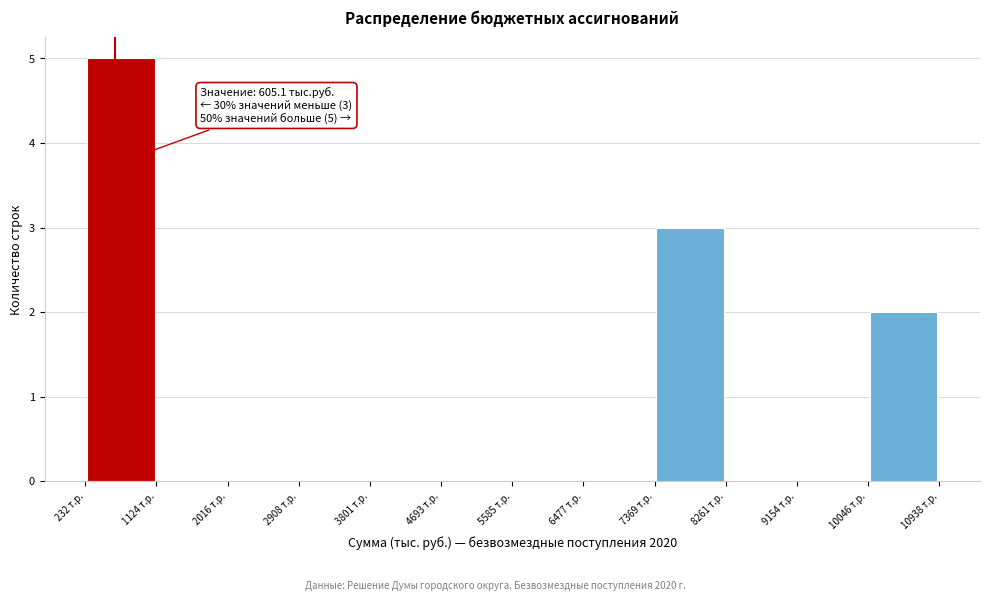

Which range on the x-axis has the tallest bar?

200 to 1100